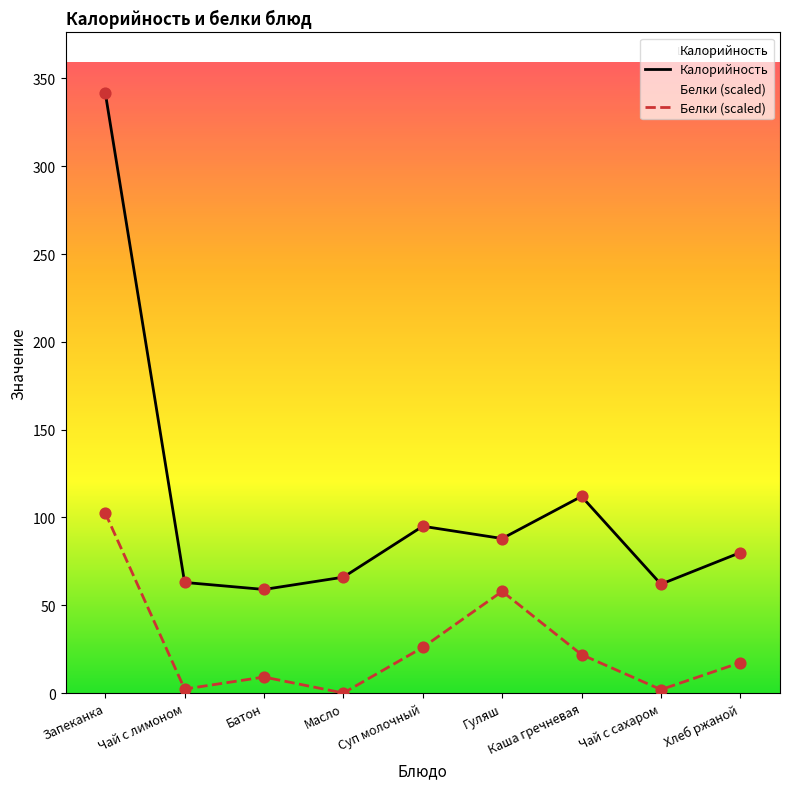

What is the total value across all series at Запеканка?

444.6